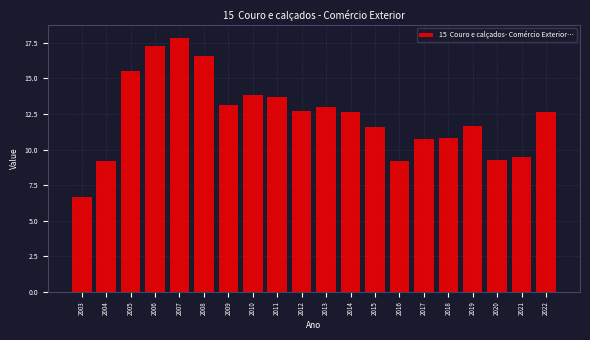

What is the value of the 15th bar from the left?

10.7